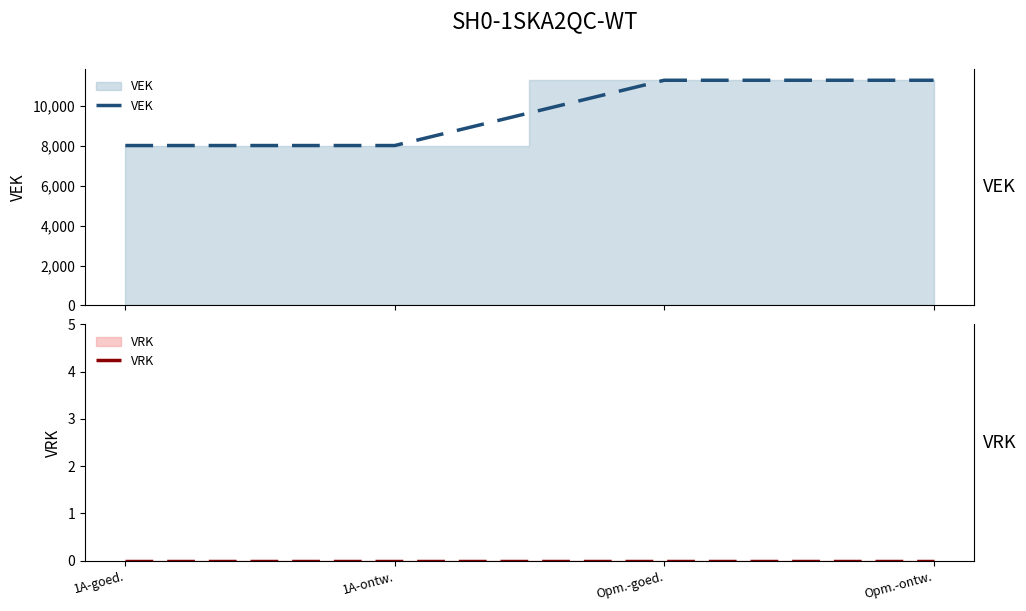

What is the difference between the maximum and minimum values in the VEK series?

3278